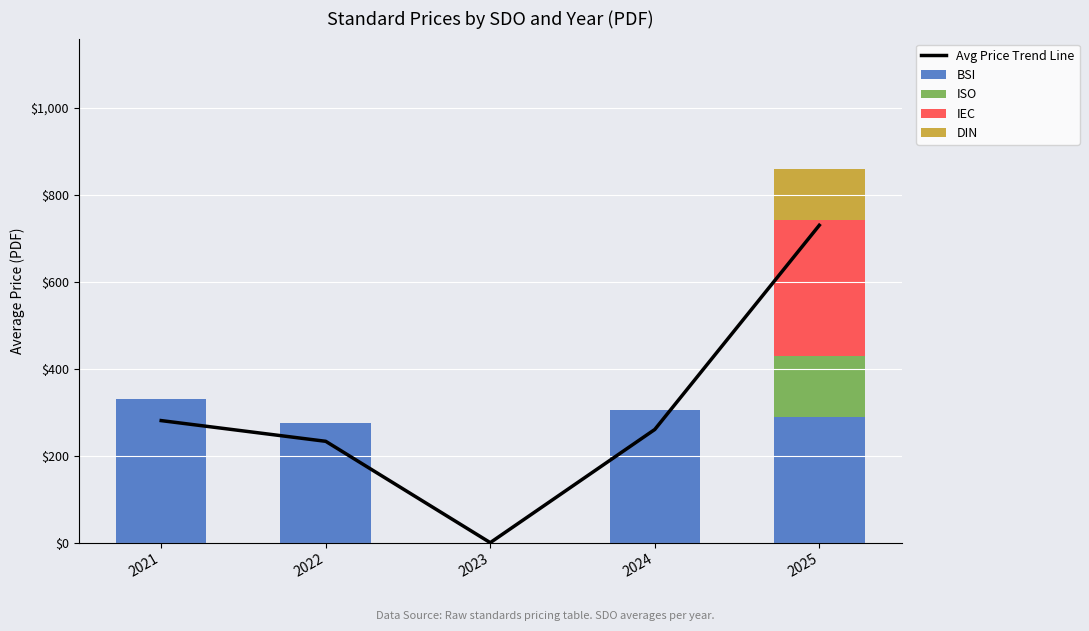

Which category has the highest value across all series?

2025